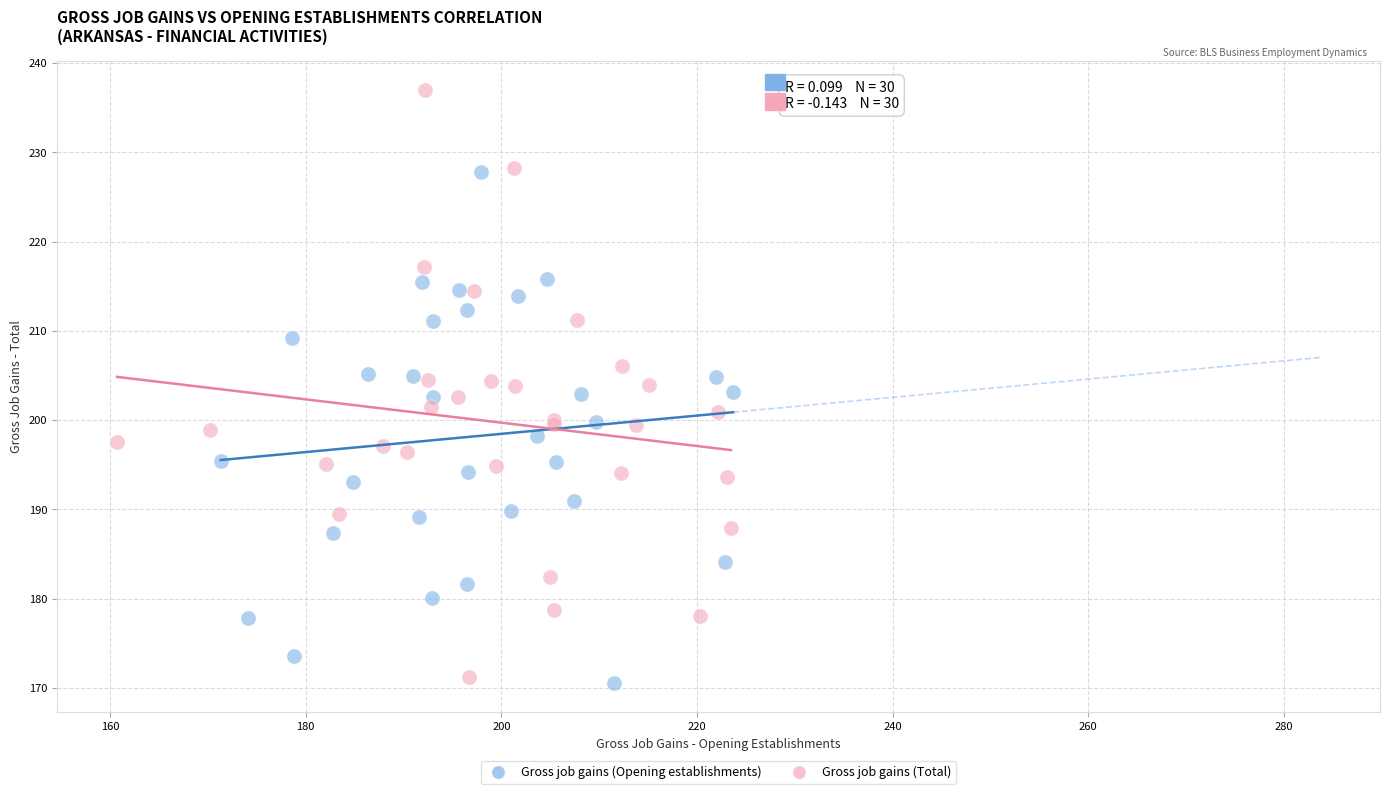

Which series has the largest Y range (max minus min)?

Gross job gains (Total)